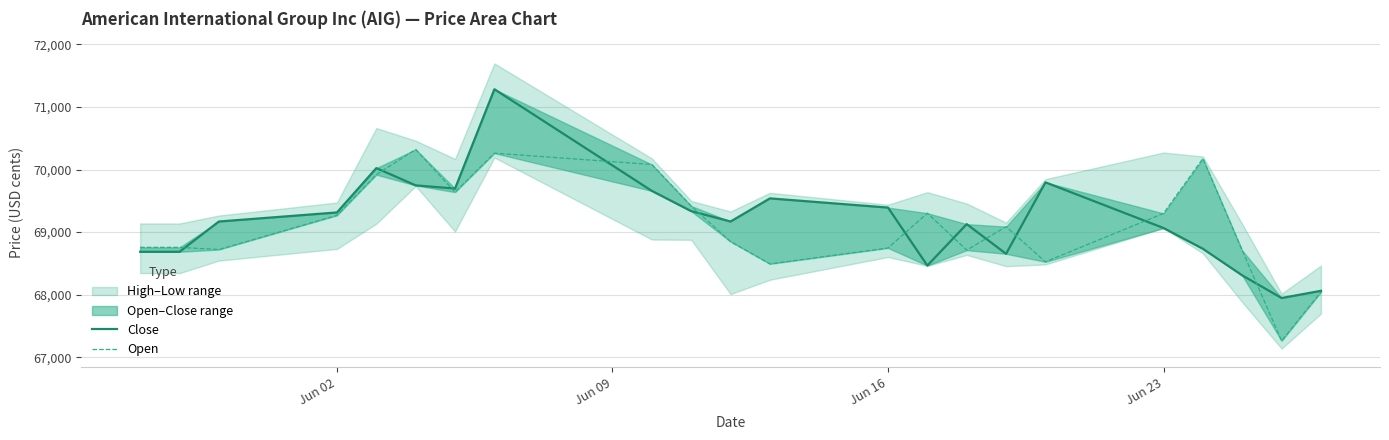

How many interior local valleys does the Open series have?

6